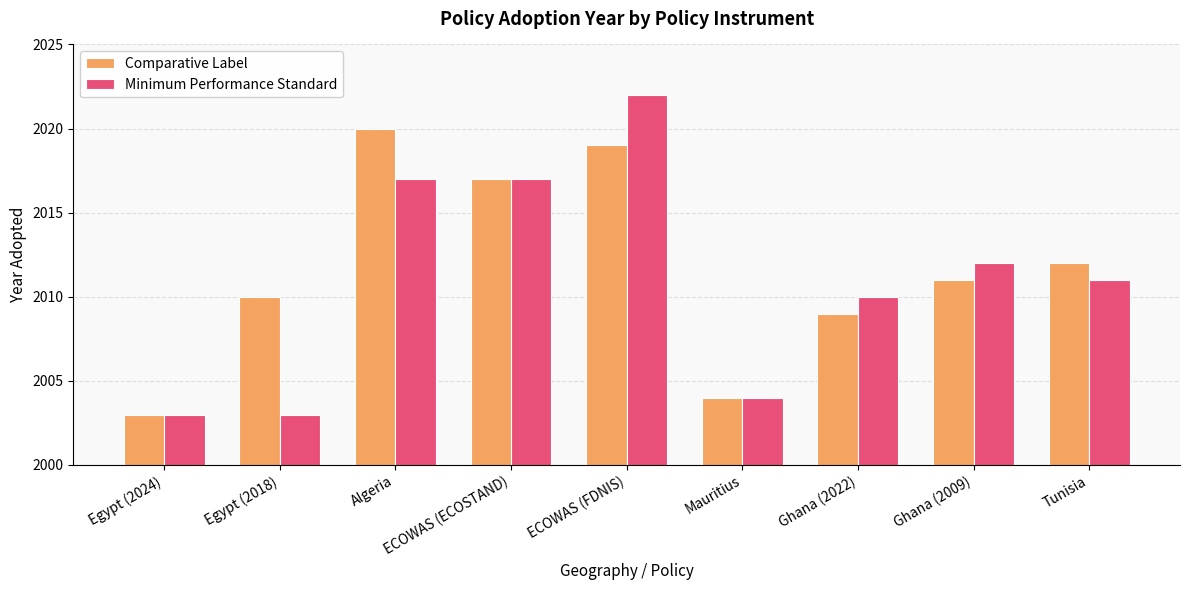

Rank the series at Egypt (2018) from lowest to highest value.

Minimum Performance Standard, Comparative Label